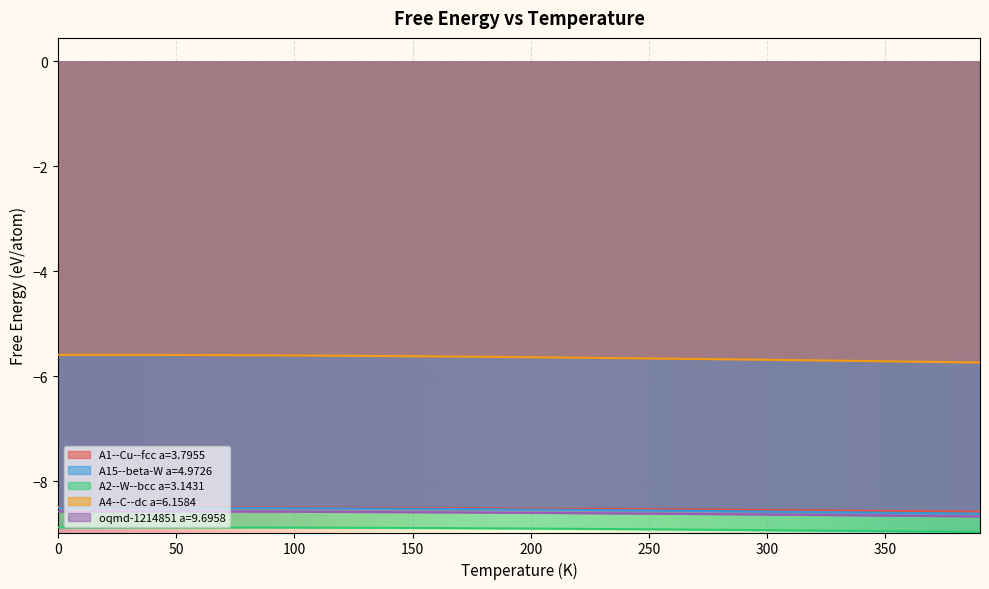

Which series has the largest range (max minus min)?

A4--C--dc a=6.1584